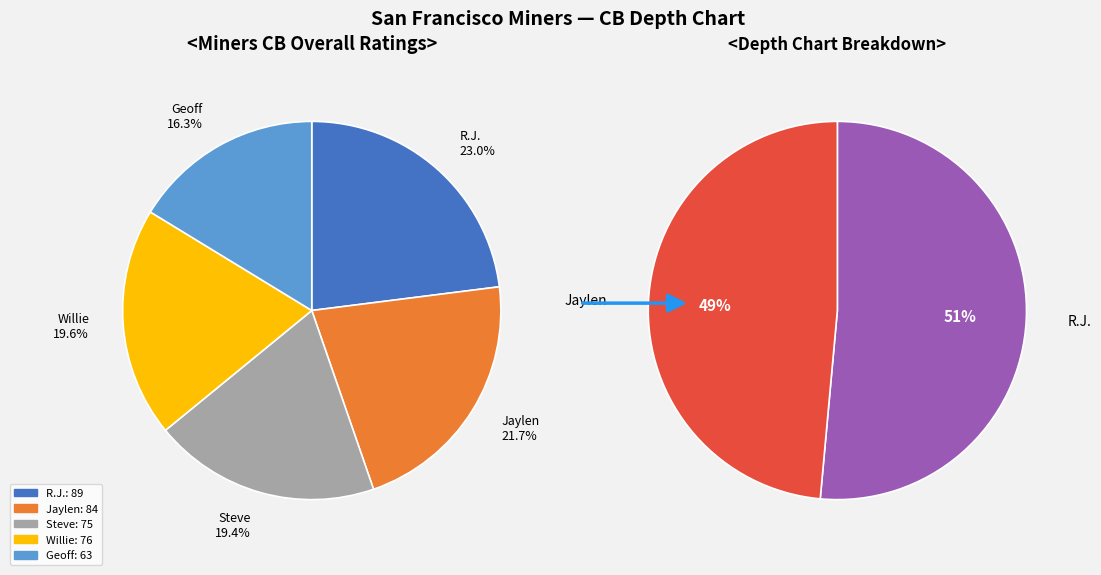

What is the largest slice in the pie chart?

R.J.